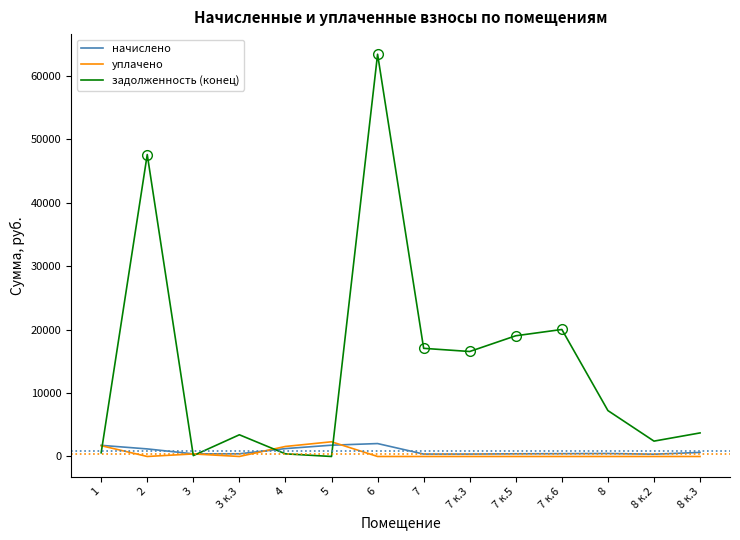

Count the number of data series in this chart.

3